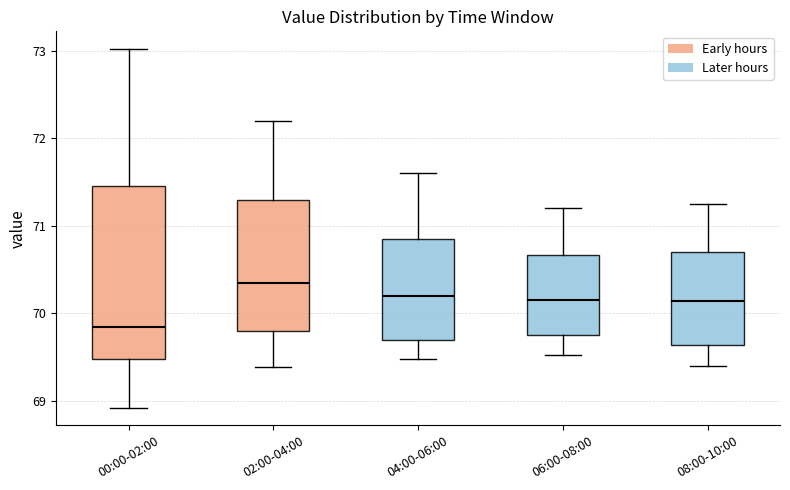

Reading left to right, read every box against the y-axis: the position of its median line, the range the box covers, and the ends of its whiskers. The values are not printed on the chart, so give them approximately, as read against the axis.

00:00-02:00: median 69.8, box 69.5 to 71.5, whiskers 68.9 to 73.0
02:00-04:00: median 70.4, box 69.8 to 71.3, whiskers 69.4 to 72.2
04:00-06:00: median 70.2, box 69.7 to 70.9, whiskers 69.5 to 71.6
06:00-08:00: median 70.2, box 69.8 to 70.7, whiskers 69.5 to 71.2
08:00-10:00: median 70.1, box 69.6 to 70.7, whiskers 69.4 to 71.3